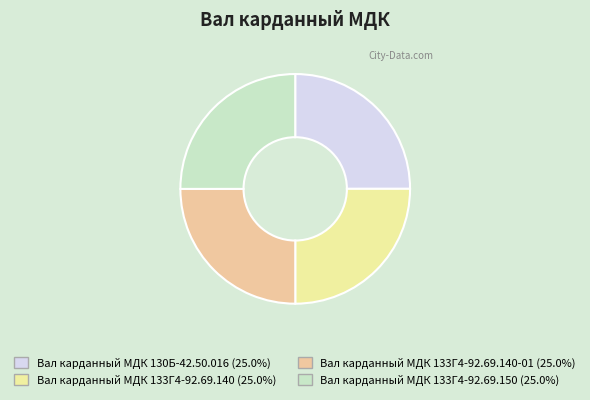

What is the largest slice in the pie chart?

Вал карданный МДК 133Г4-92.69.150